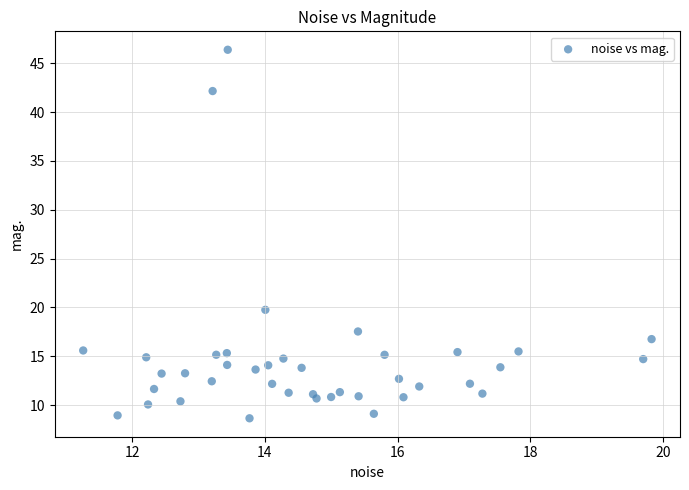

What Y value in the scatter plot is closest to 27?

19.8